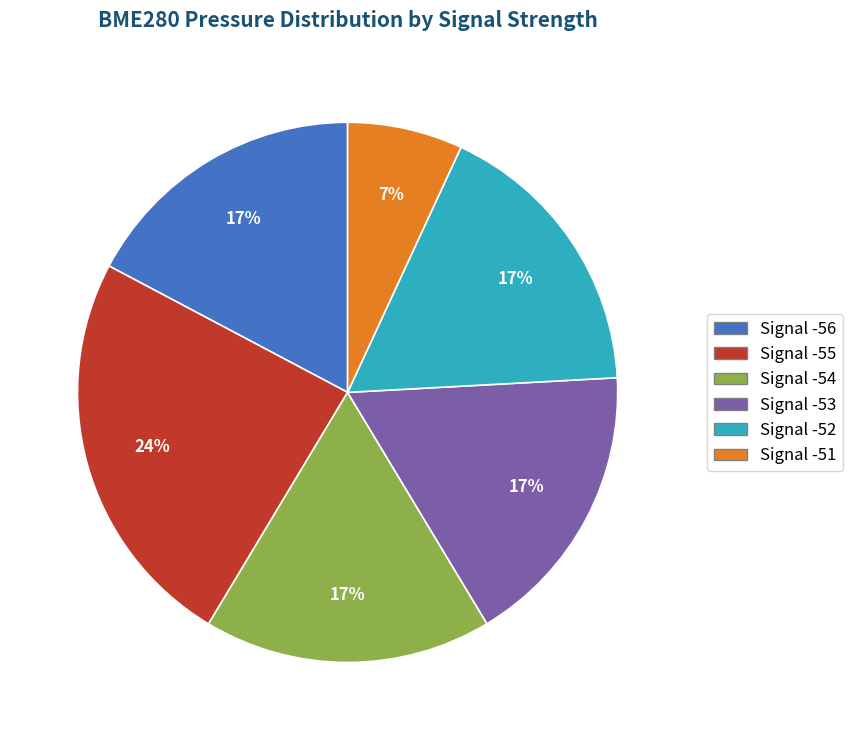

Does any single category account for the majority?

No